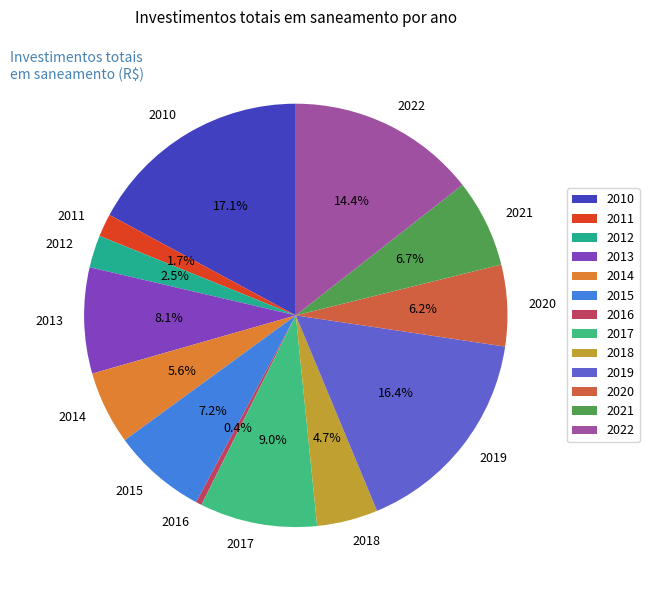

Does any single category account for the majority?

No